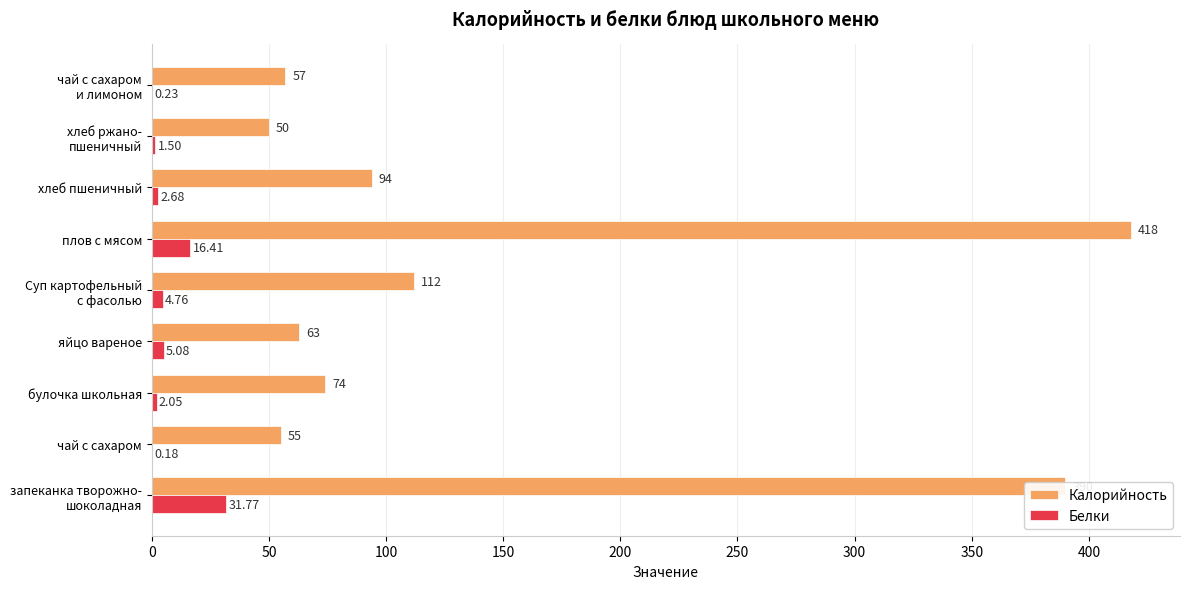

At which category is the sum across all series the highest?

плов с мясом